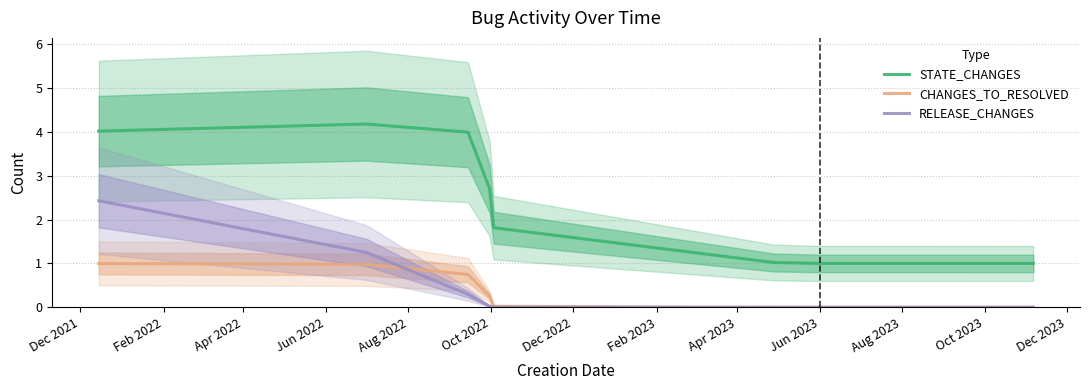

What are all the series names shown in the legend?

STATE_CHANGES, CHANGES_TO_RESOLVED, RELEASE_CHANGES